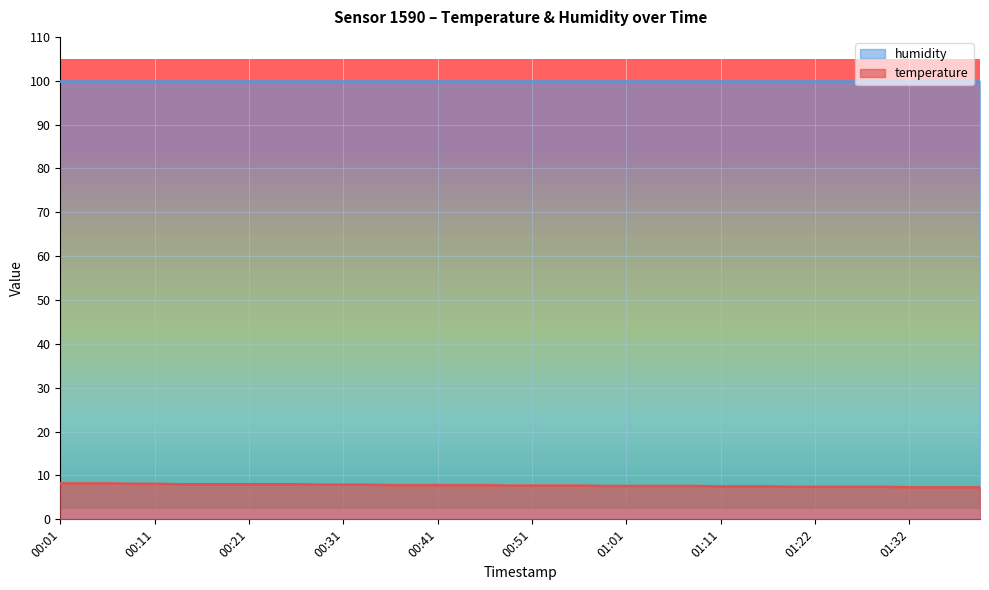

Does the chart display data point markers on the line(s)?

No